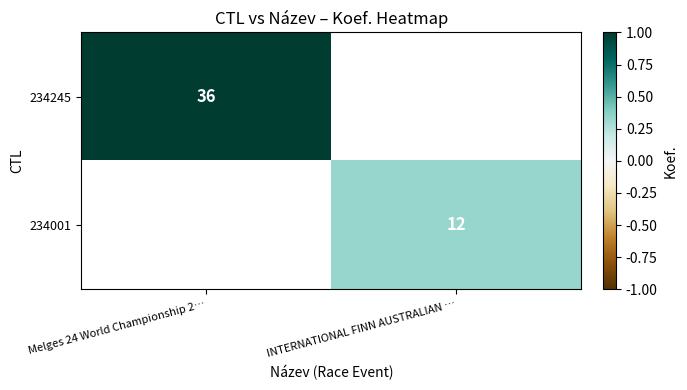

Is it true that 234001 equals 12 at INTERNATIONAL FINN AUSTRALIAN …?

True